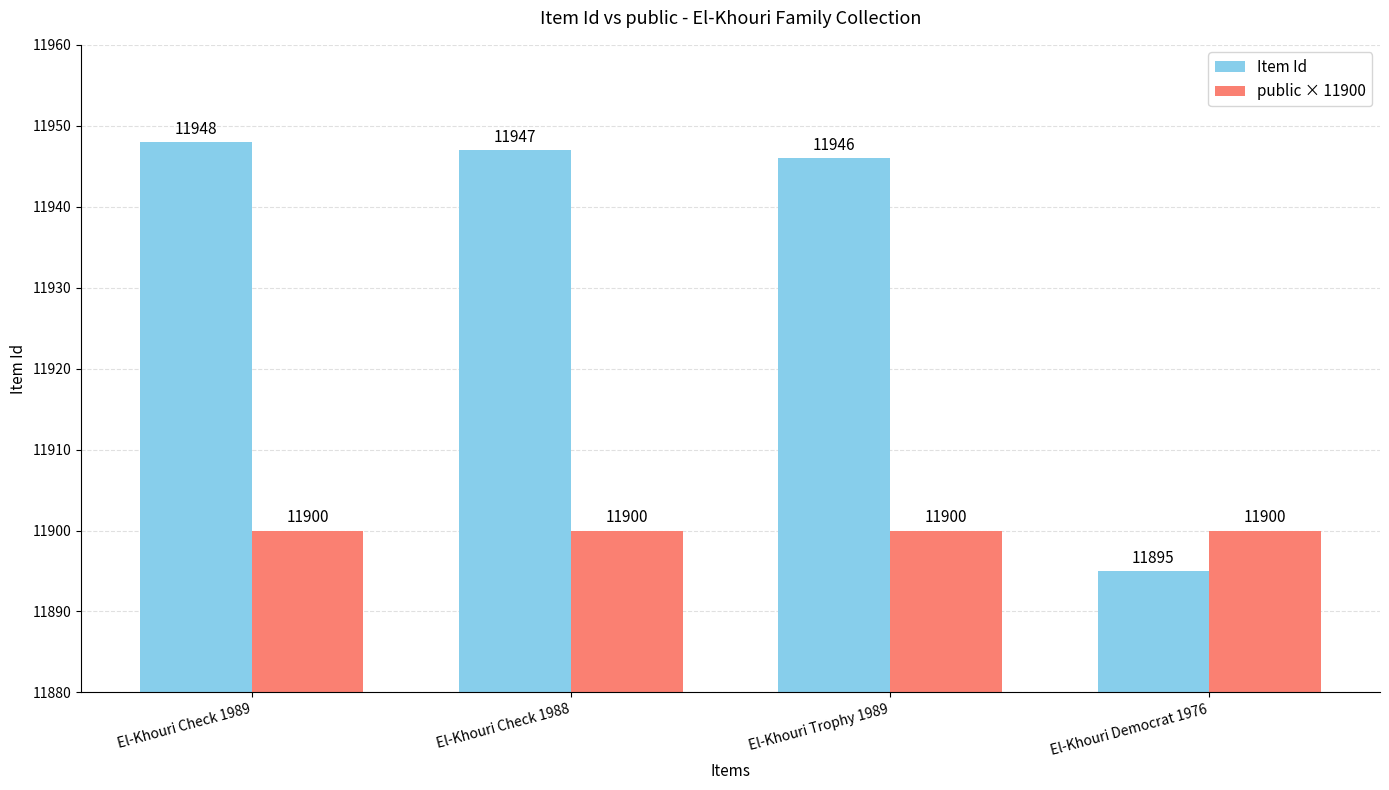

Reading left to right, list all the values displayed in this chart.

Item Id: El-Khouri Check 1989=11948	El-Khouri Check 1988=11947	El-Khouri Trophy 1989=11946	El-Khouri Democrat 1976=11895
public × 11900: El-Khouri Check 1989=11900	El-Khouri Check 1988=11900	El-Khouri Trophy 1989=11900	El-Khouri Democrat 1976=11900